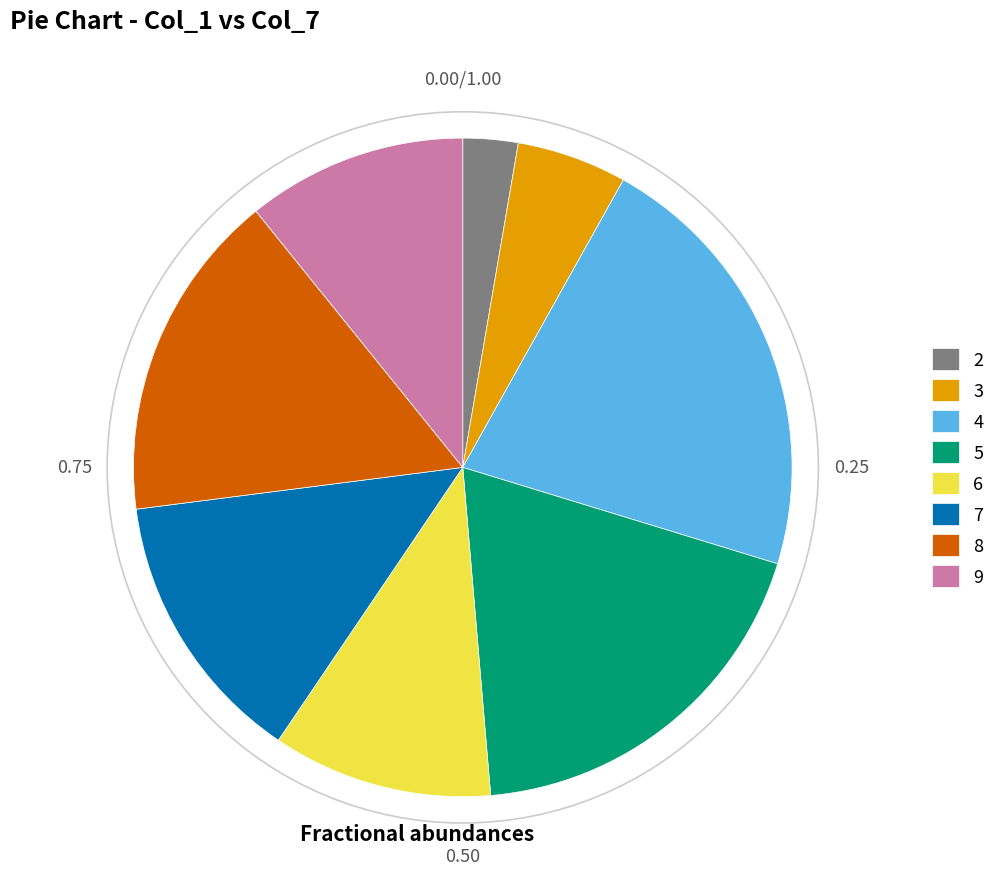

Do 9 and 8 together represent more than half of the pie?

No